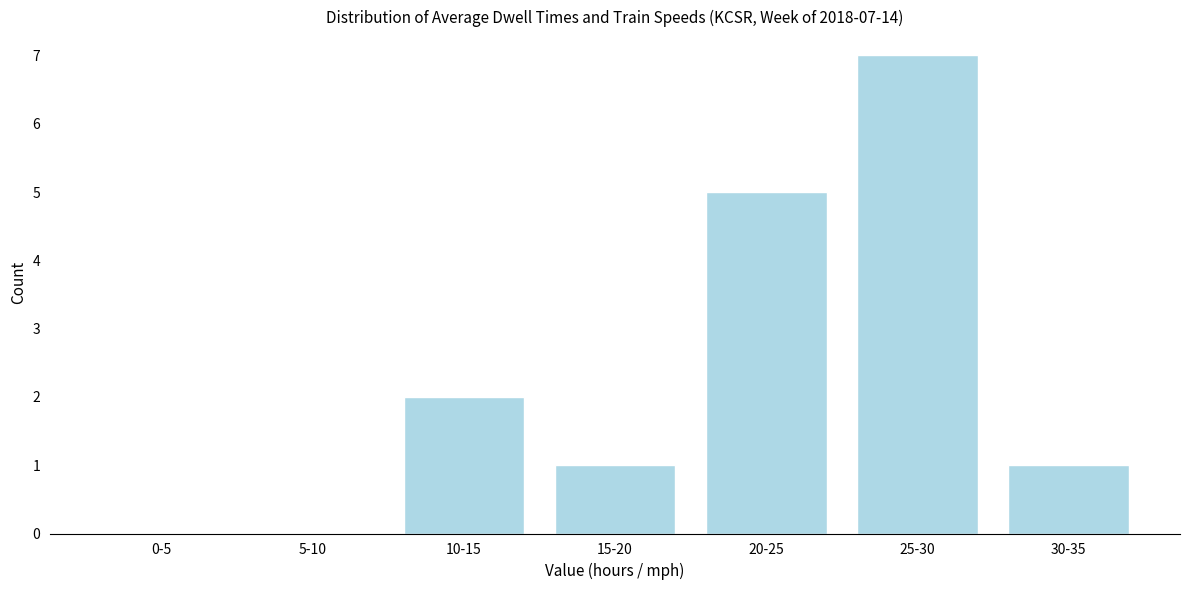

Reading left to right, list all the values displayed in this chart.

0-5=0	5-10=0	10-15=2	15-20=1	20-25=5	25-30=7	30-35=1